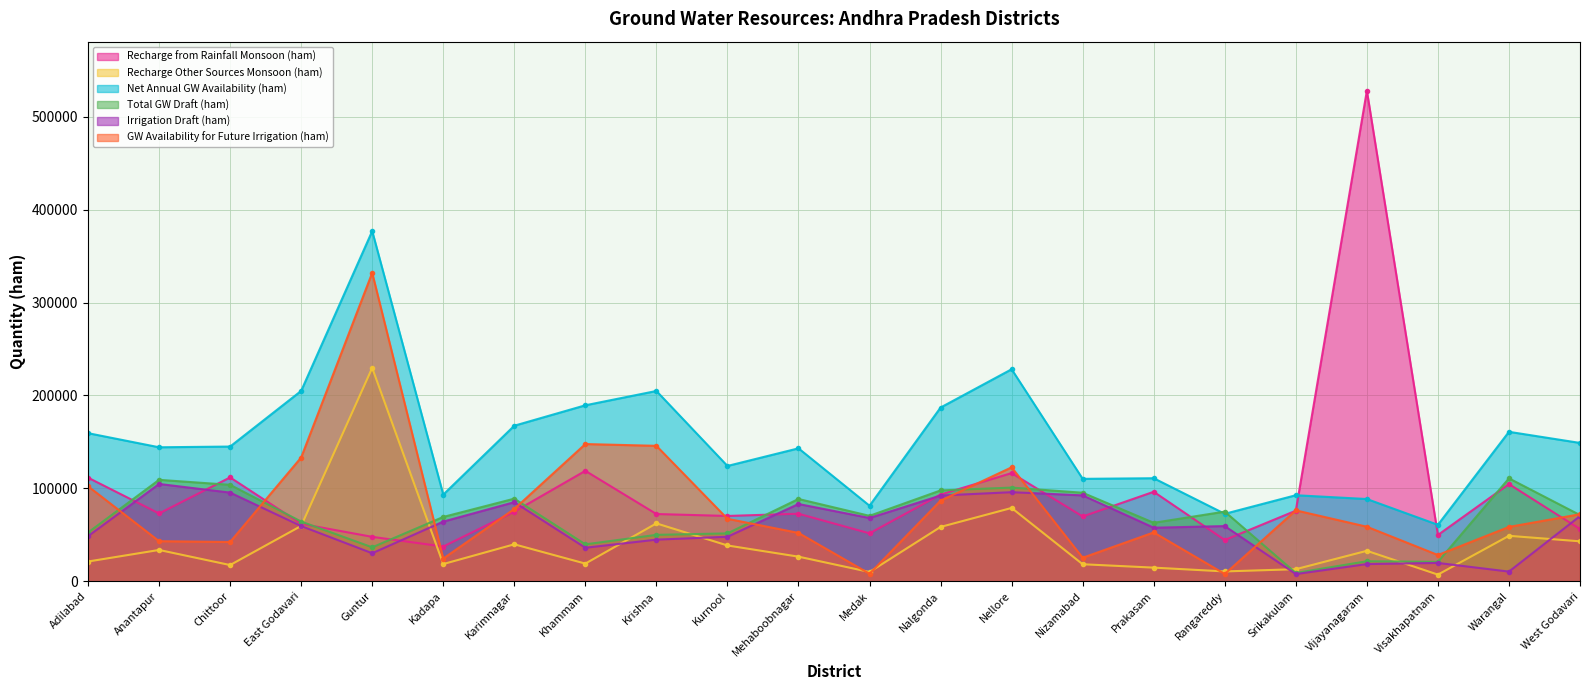

What is the label of the 9th point from the left?

Krishna